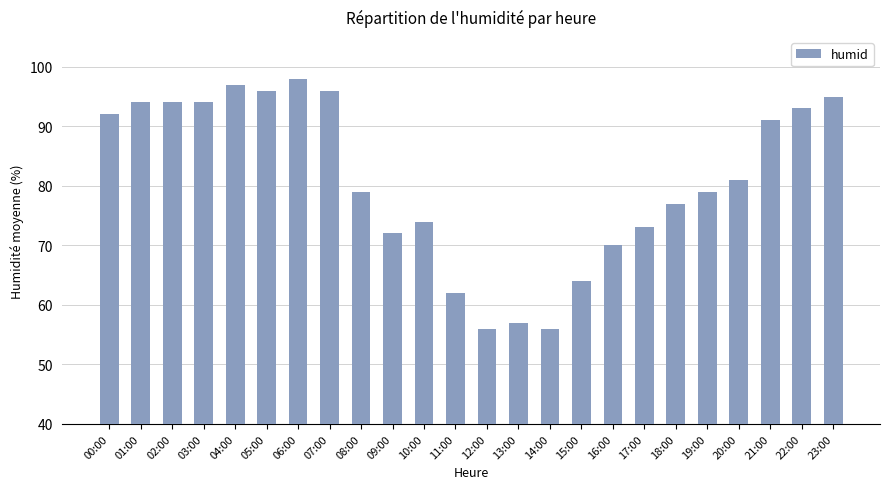

Reading right to left, transcribe all the data shown in this chart.

95	93	91	81	79	77	73	70	64	56	57	56	62	74	72	79	96	98	96	97	94	94	94	92